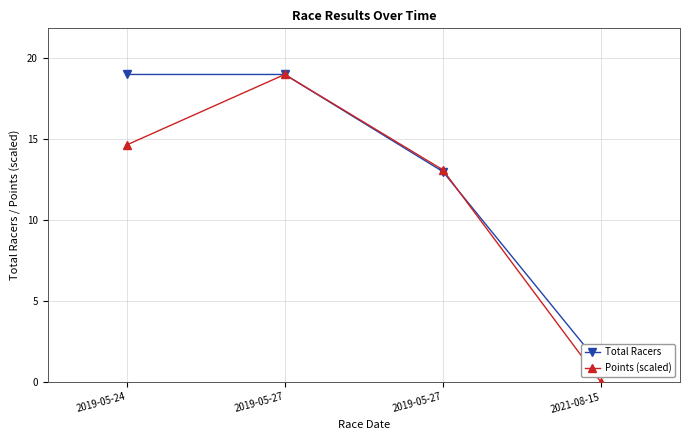

List the series in order of their overall mean, lowest first.

Points (scaled), Total Racers